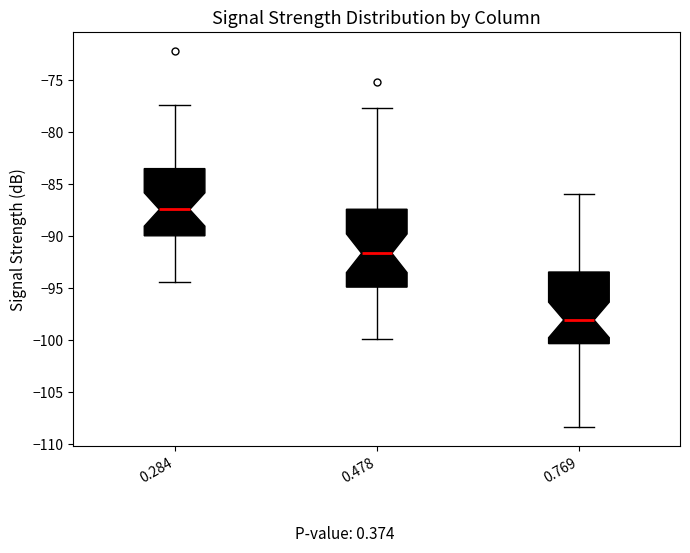

Which box's median line is the lowest?

0.769